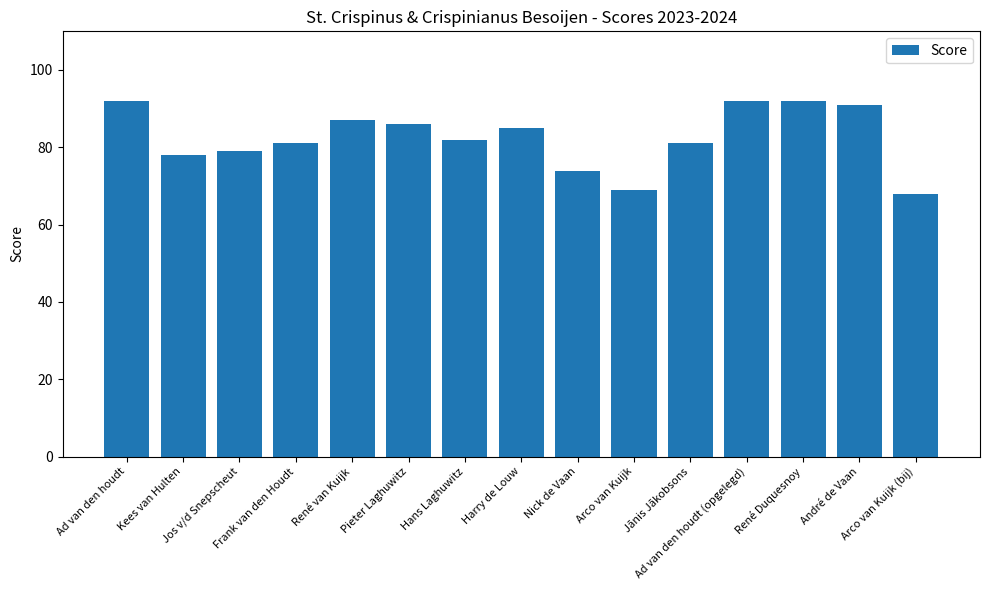

Reading left to right, extract all data points from this chart.

92	78	79	81	87	86	82	85	74	69	81	92	92	91	68